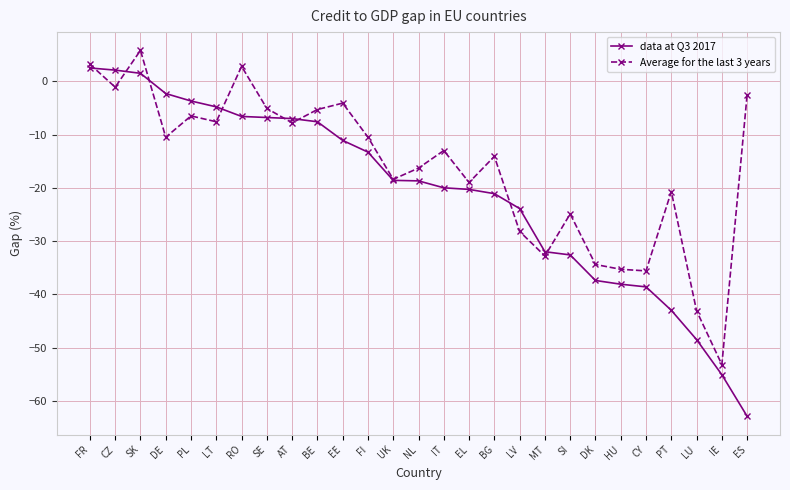

What is the label of the 1st point from the right?

ES